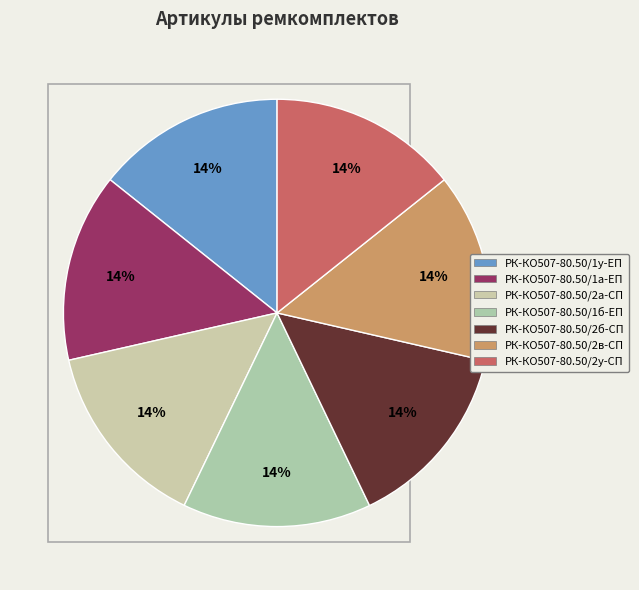

Count the number of slices in the pie.

7